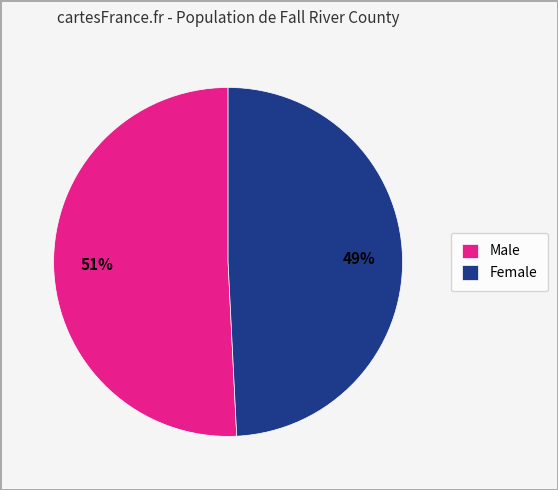

Does Male account for over 50% of the chart?

Yes